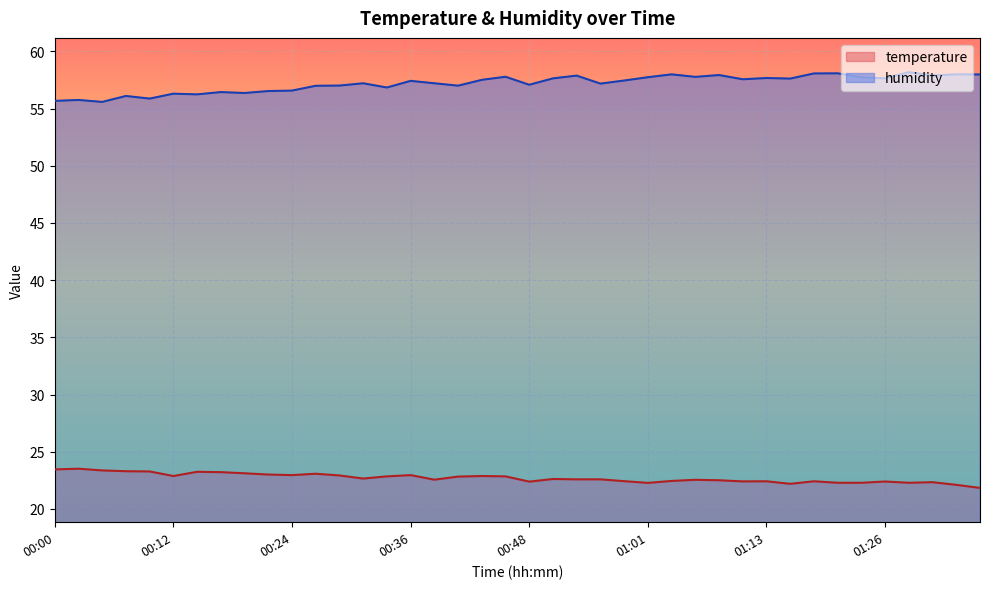

What is the difference between the humidity values at 01:03 and 00:39?

0.8